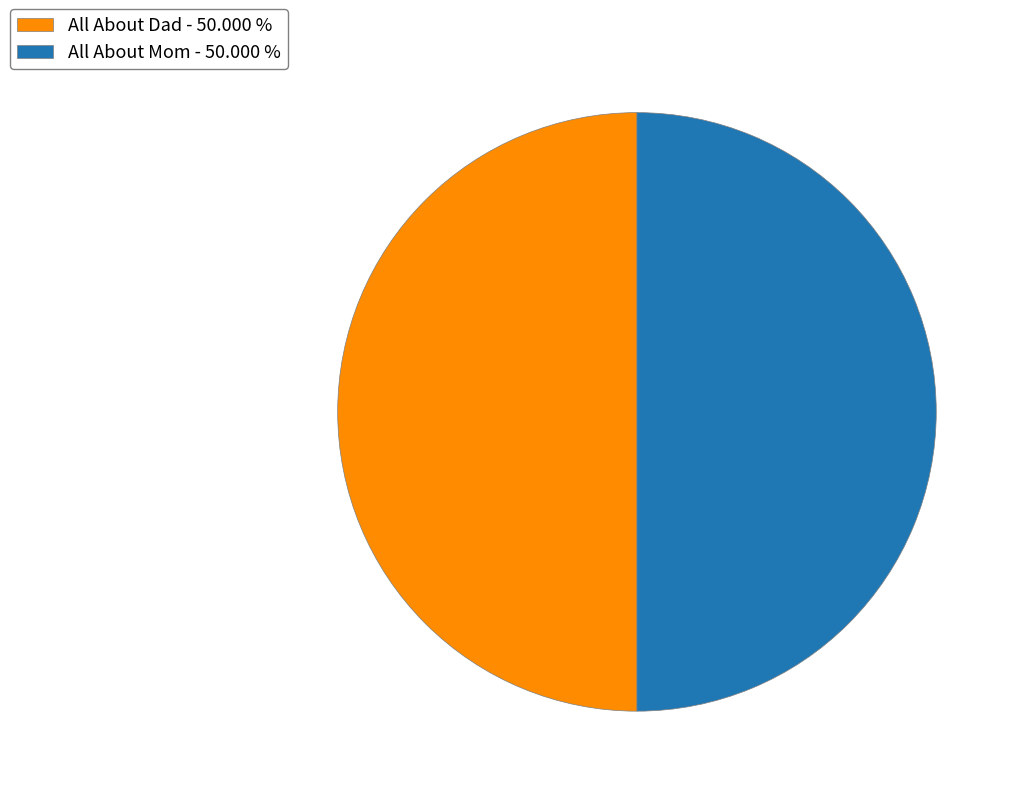

What is the ratio of the value at All About Mom - 50.000 % to the value at All About Dad - 50.000 %?

1.0